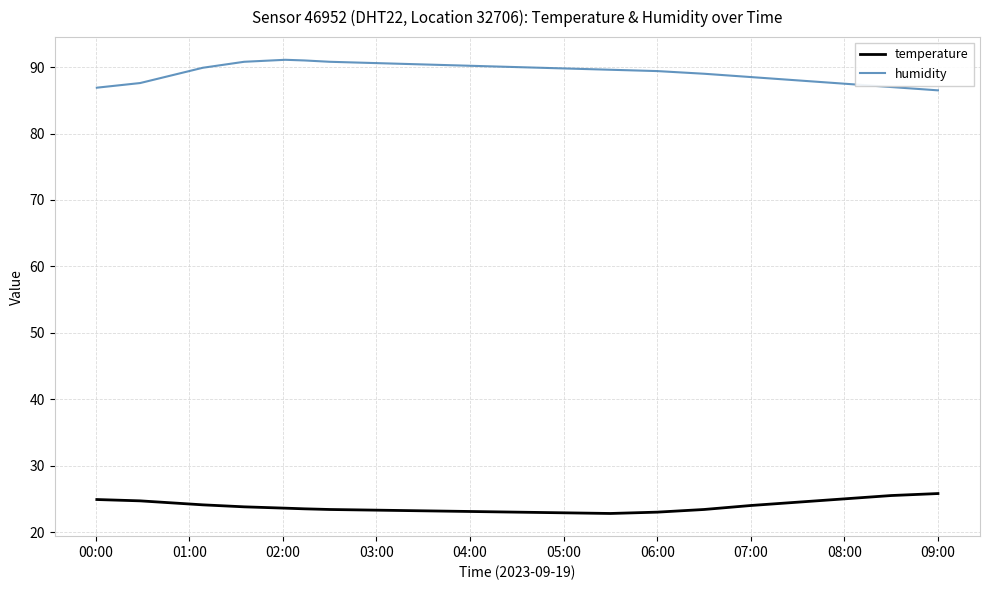

True or false: temperature and humidity intersect in this chart.

False